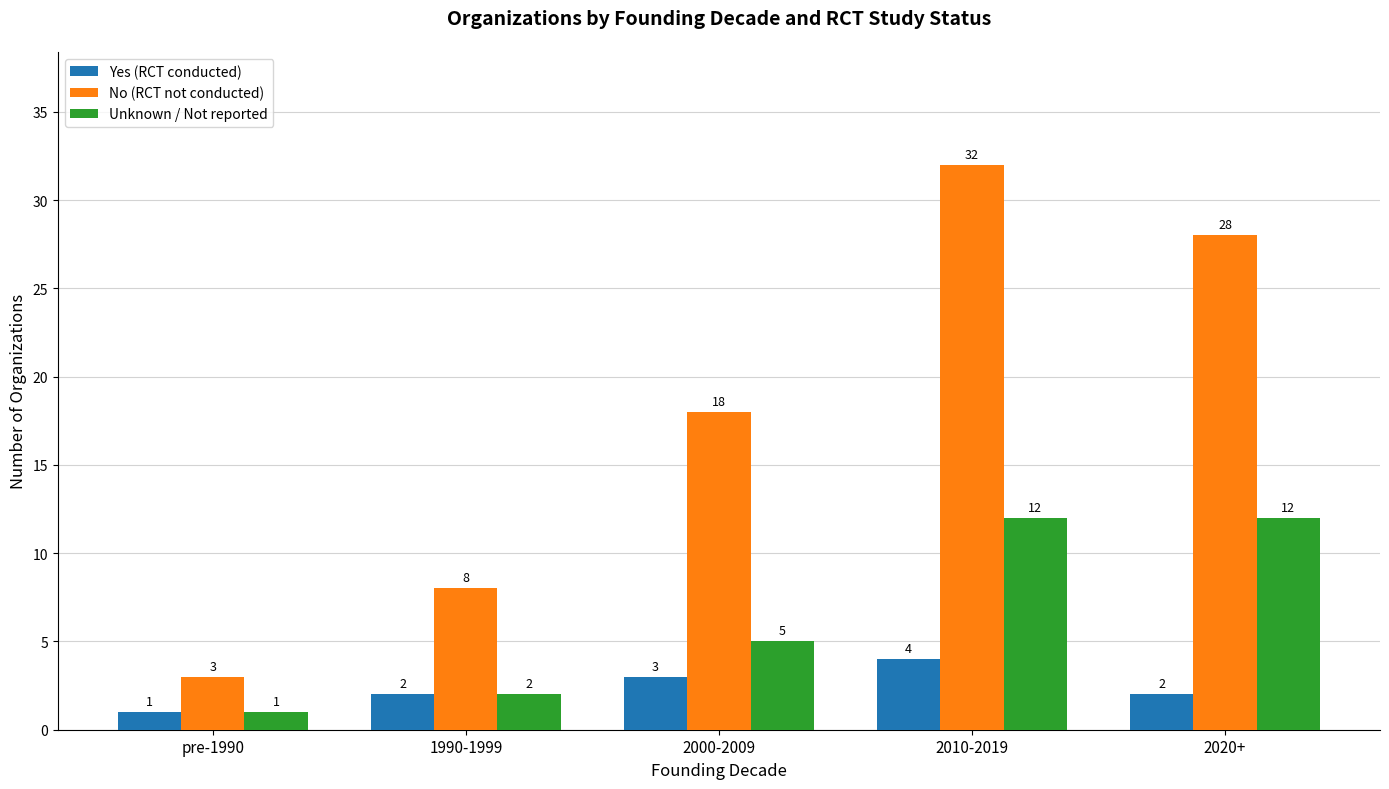

Where is Unknown / Not reported nearest to the value 6?

2000-2009